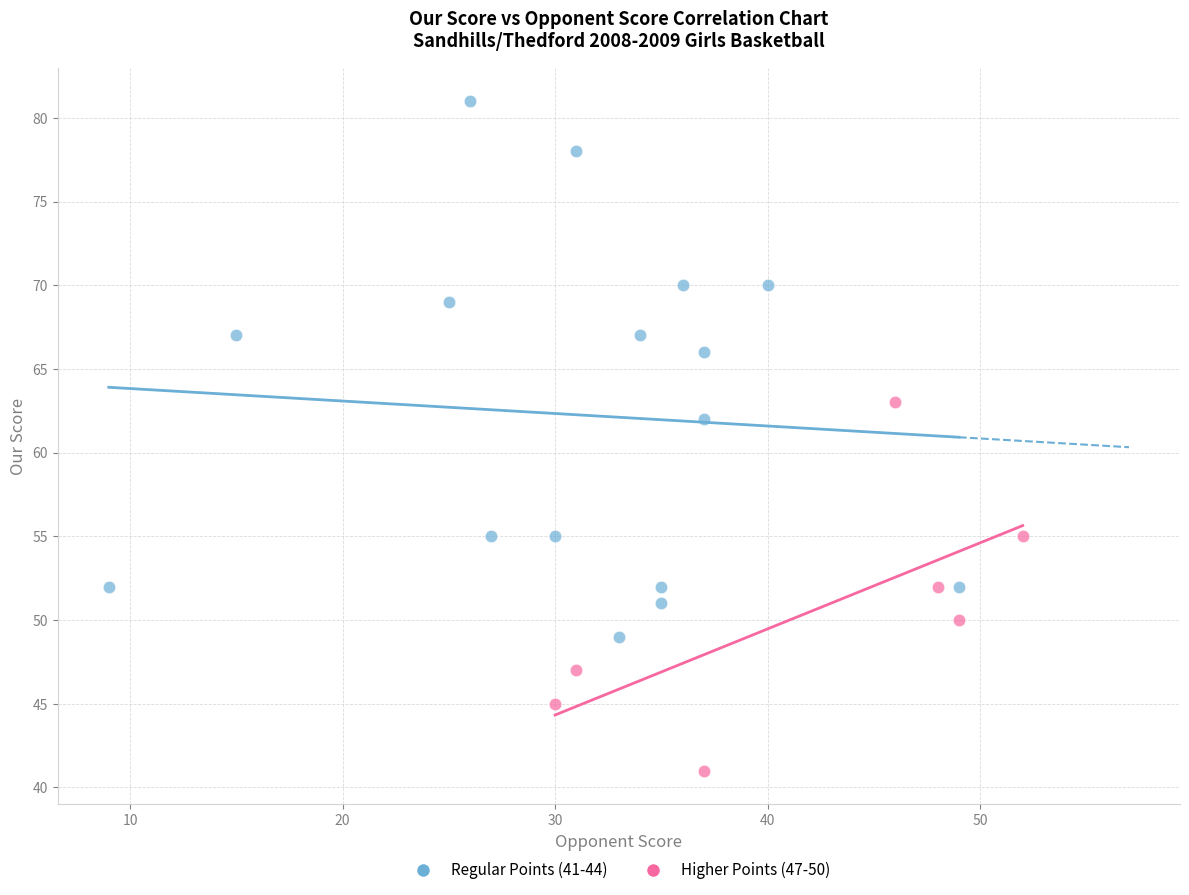

Which series reaches the minimum Y coordinate?

Higher Points (47-50)